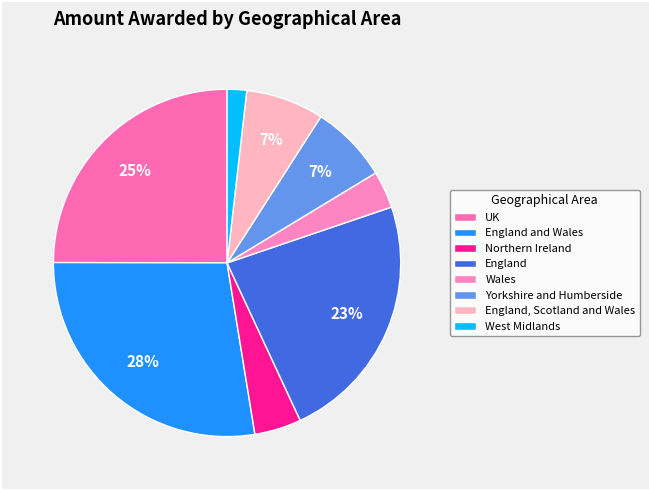

Does UK represent more than half of the total?

No